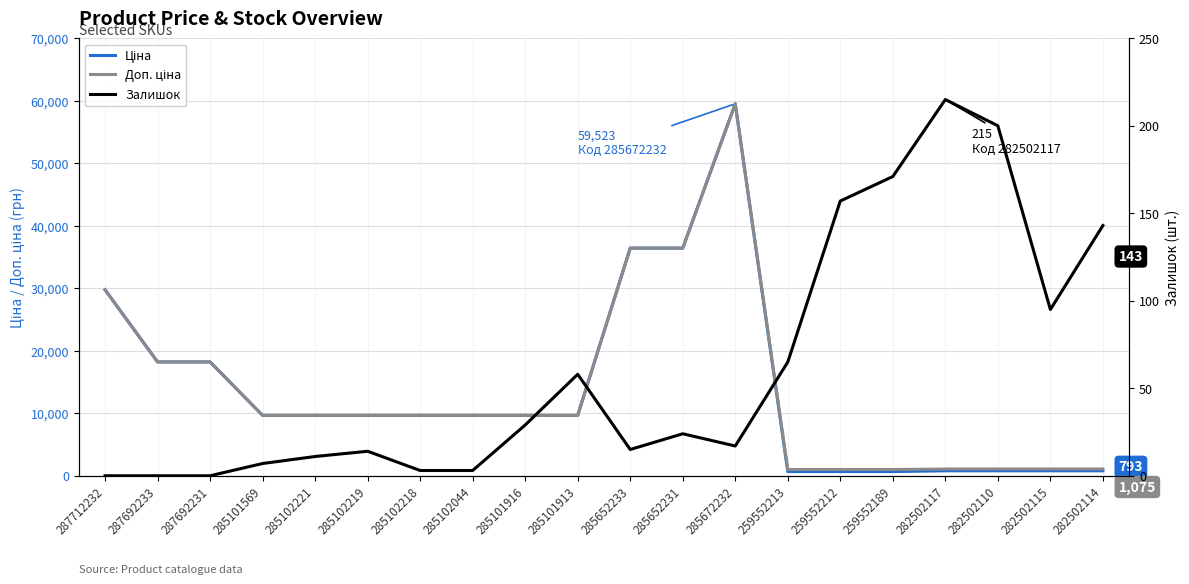

True or false: Доп. ціна and Залишок cross at least once.

False